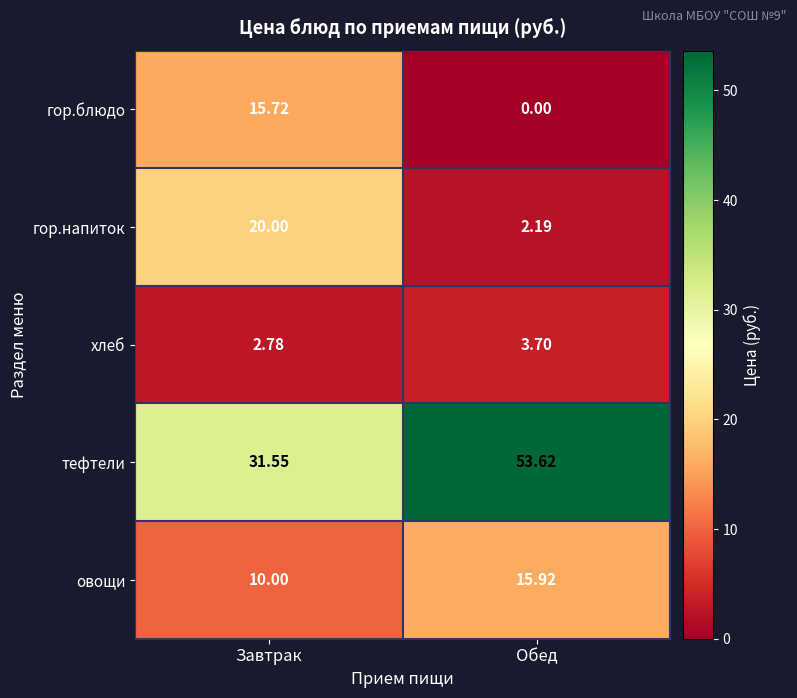

What is the total value across all series at Обед?

75.4